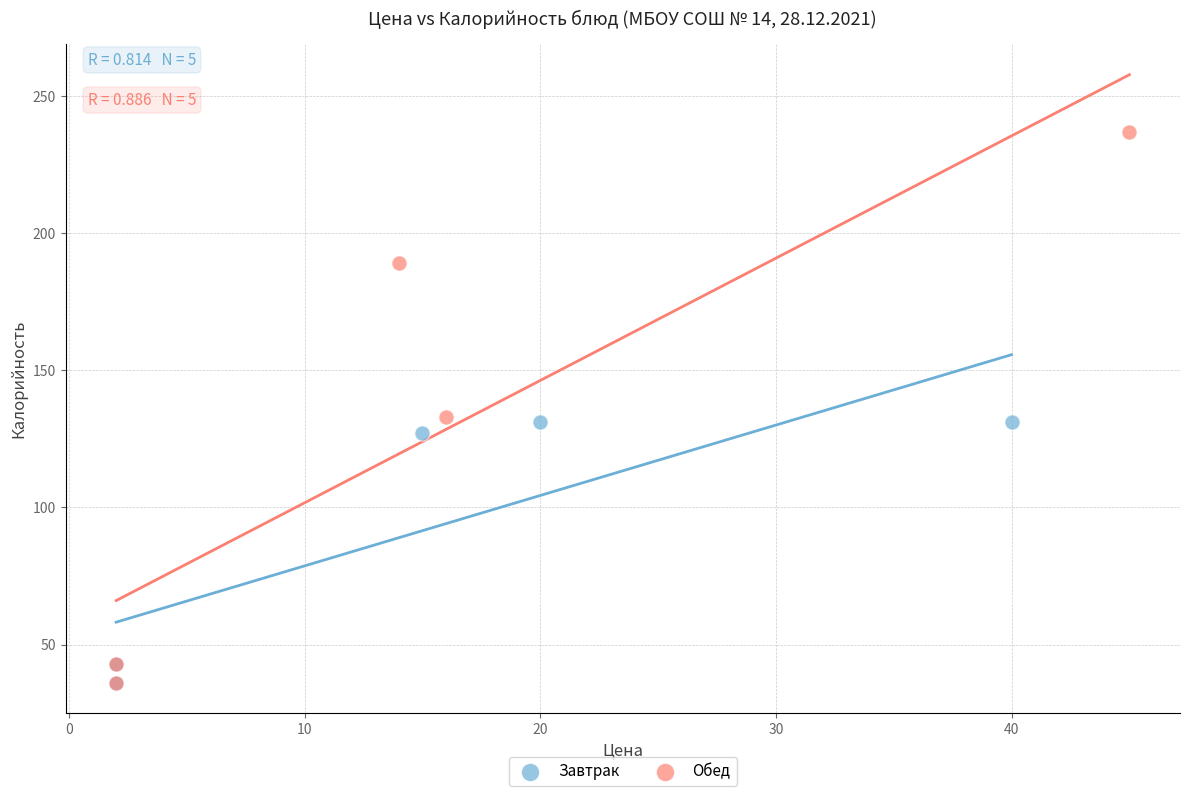

Which series contains the highest Y value?

Обед